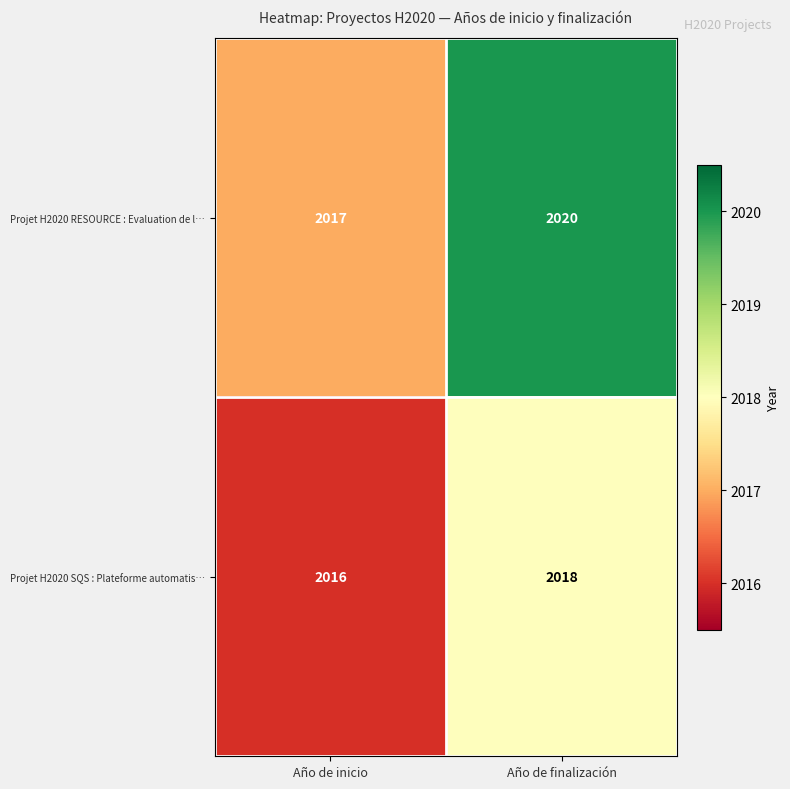

What is the sum of the Projet H2020 RESOURCE : Evaluation de l… values at Año de finalización and Año de inicio?

4037